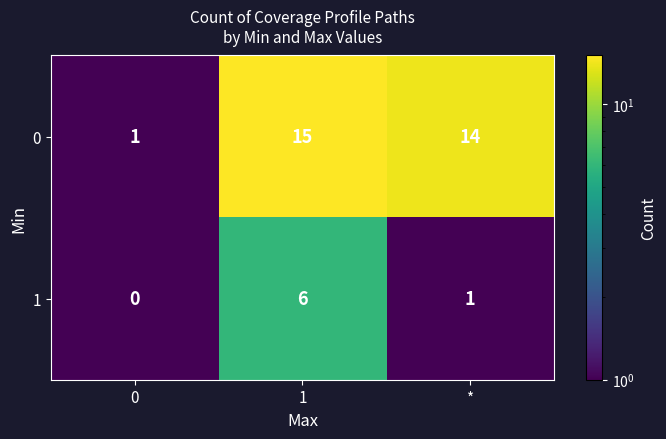

How many 1 values are between 0 and 6?

3